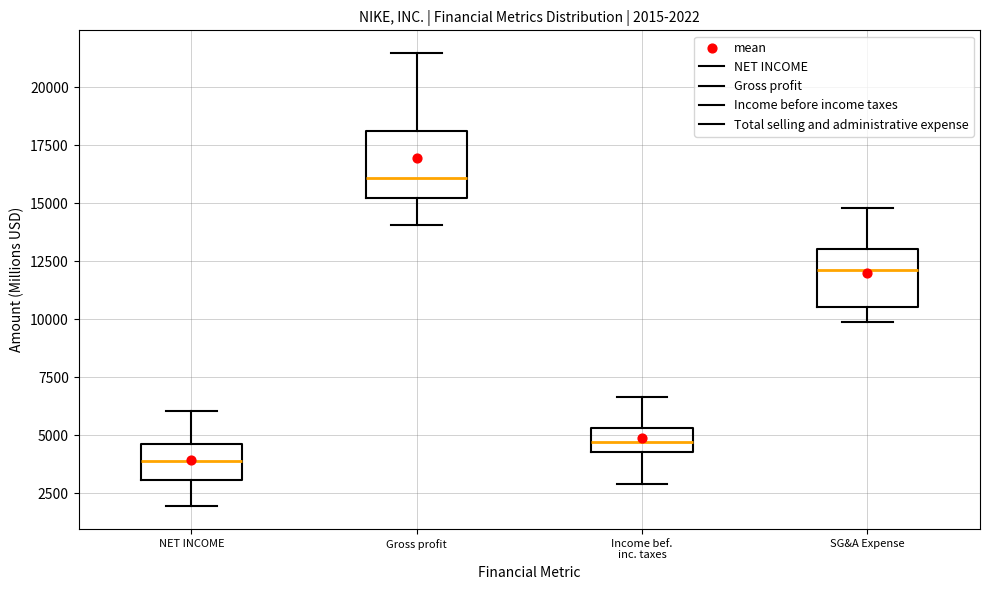

Which box has the lowest median line?

NET INCOME